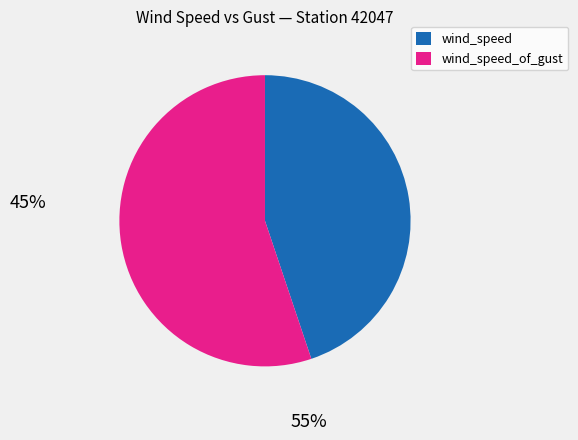

Rank the categories by value from lowest to highest.

wind_speed, wind_speed_of_gust